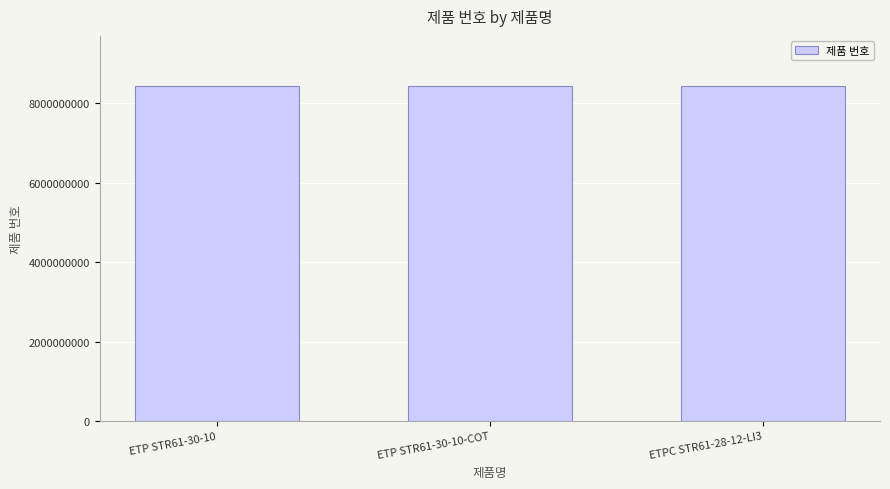

What value does the data have at ETPC STR61-28-12-LI3?

8433231808